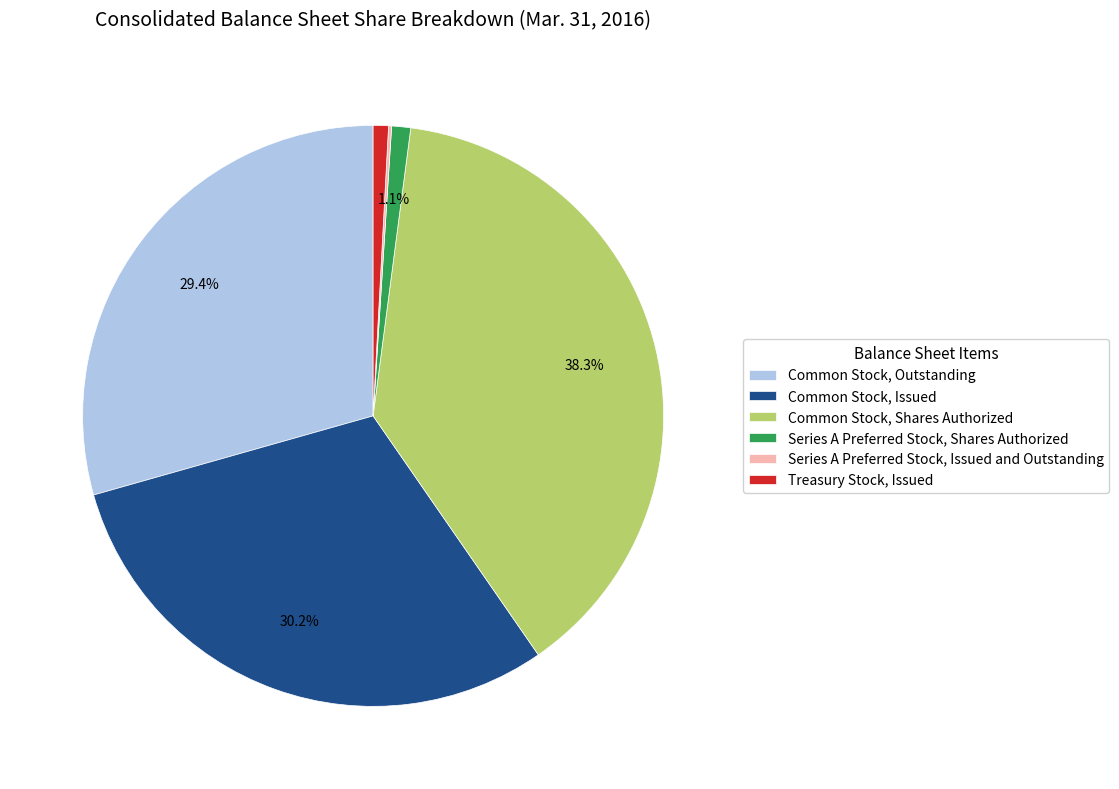

What is the ratio of the value at Series A Preferred Stock, Shares Authorized to the value at Treasury Stock, Issued?

1.2